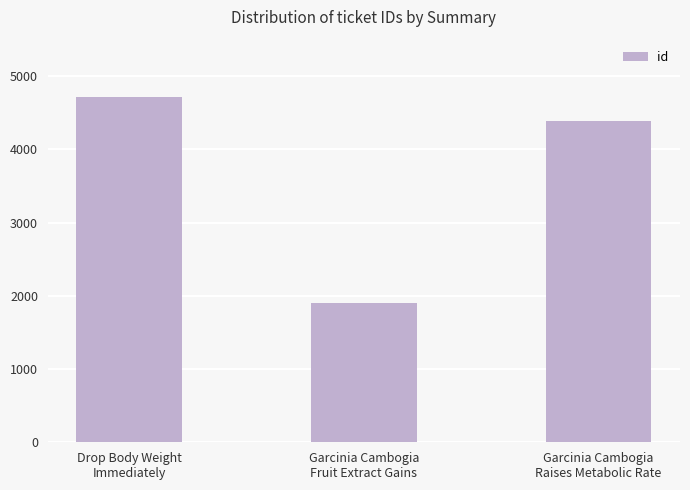

At which label is the value closest to 3306?

Garcinia Cambogia
Raises Metabolic Rate